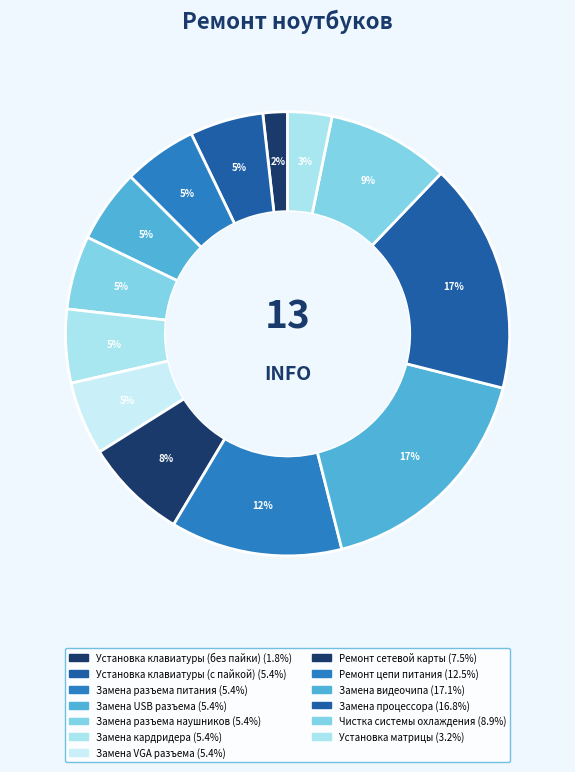

How many segments does this pie chart have?

13